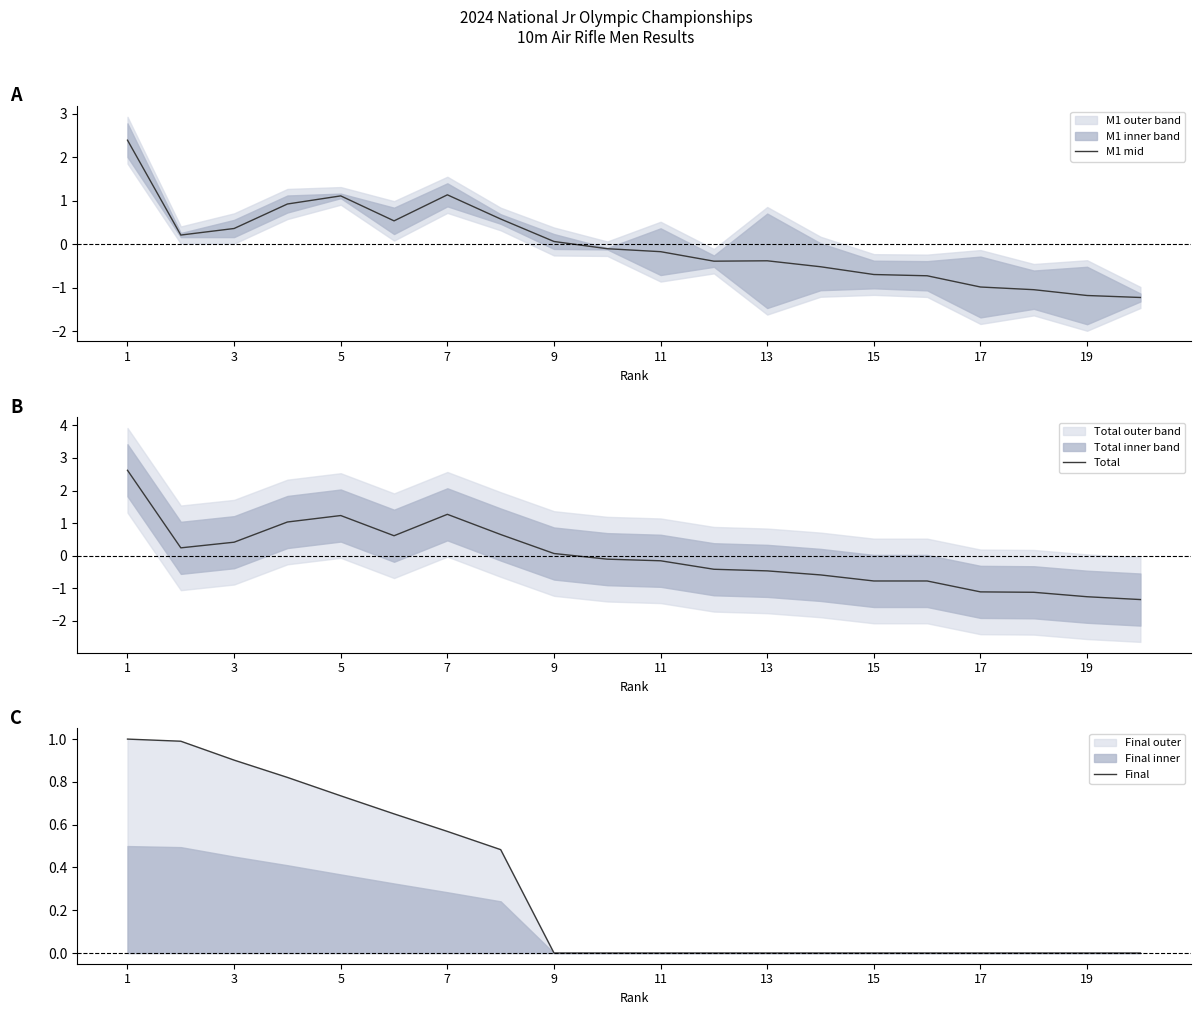

What is the lowest value of the M1 mid series?

-1.2